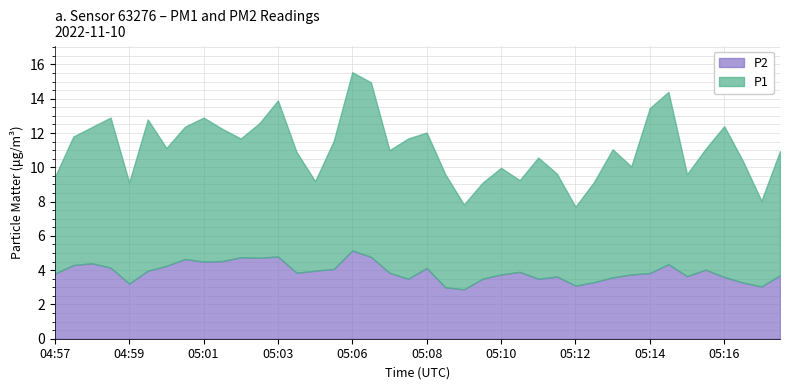

What is the label of the 6th point from the right?

05:15